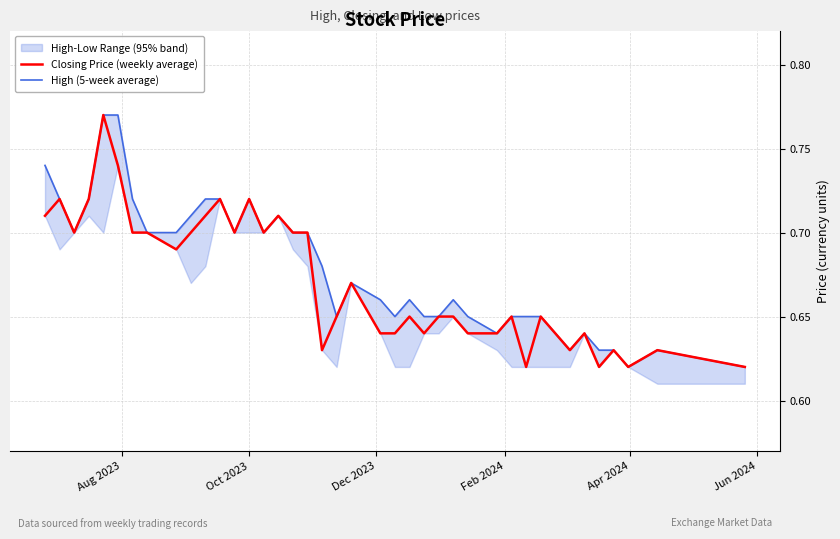

Count the number of categories in the chart.

40